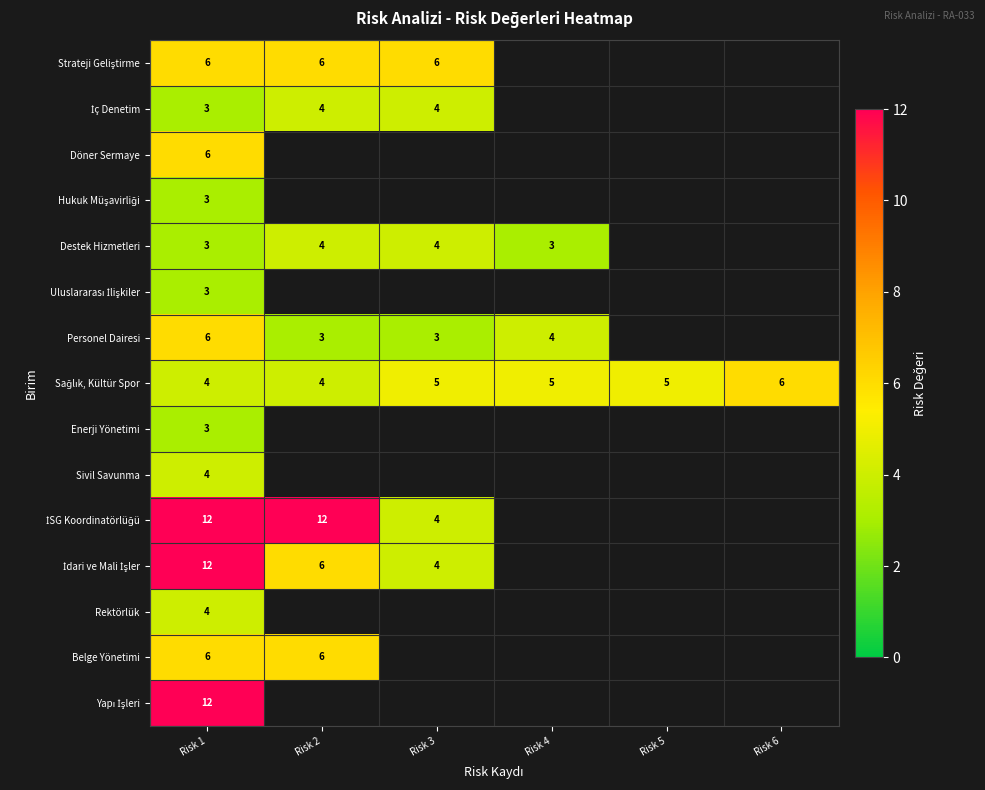

What is the total value across all series at Risk 1?

87